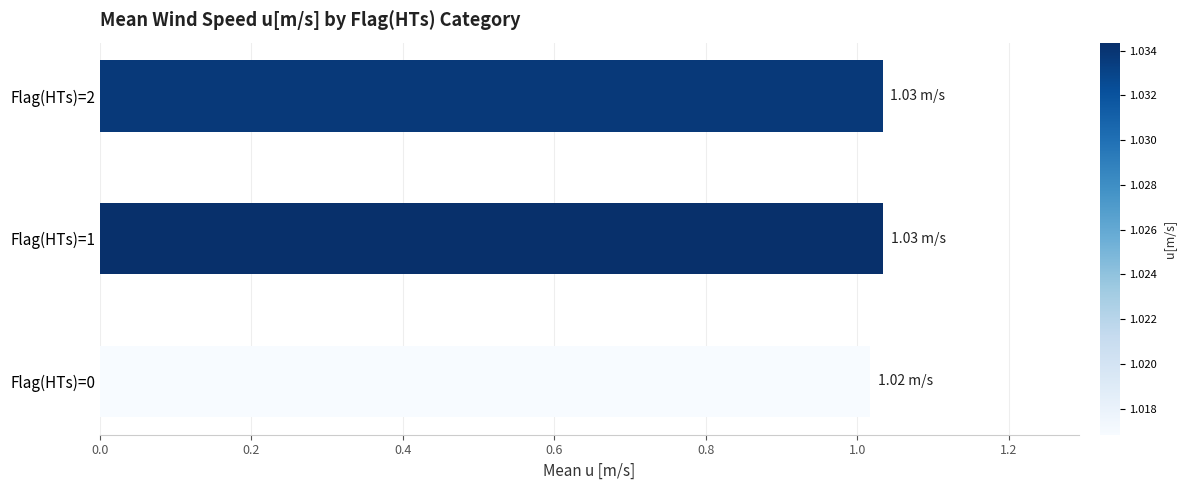

What is the sum of the values at Flag(HTs)=1 and Flag(HTs)=2?

2.1